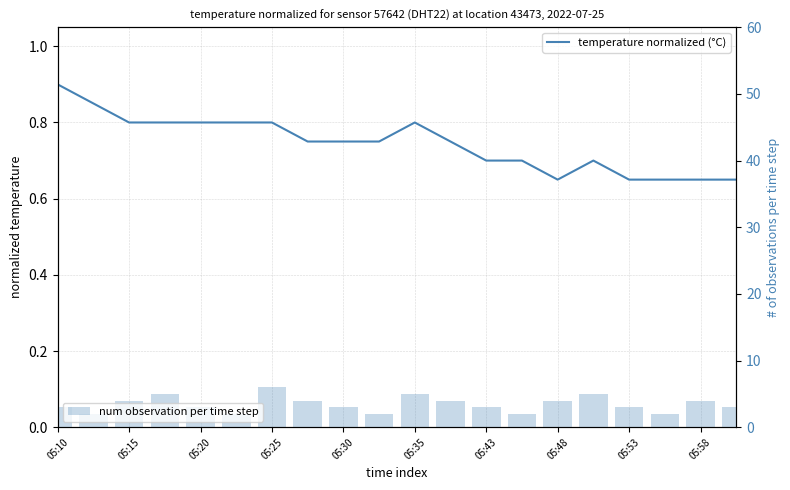

What is the sum of the num observation per time step values at 05:10 and 05:35?

5.0